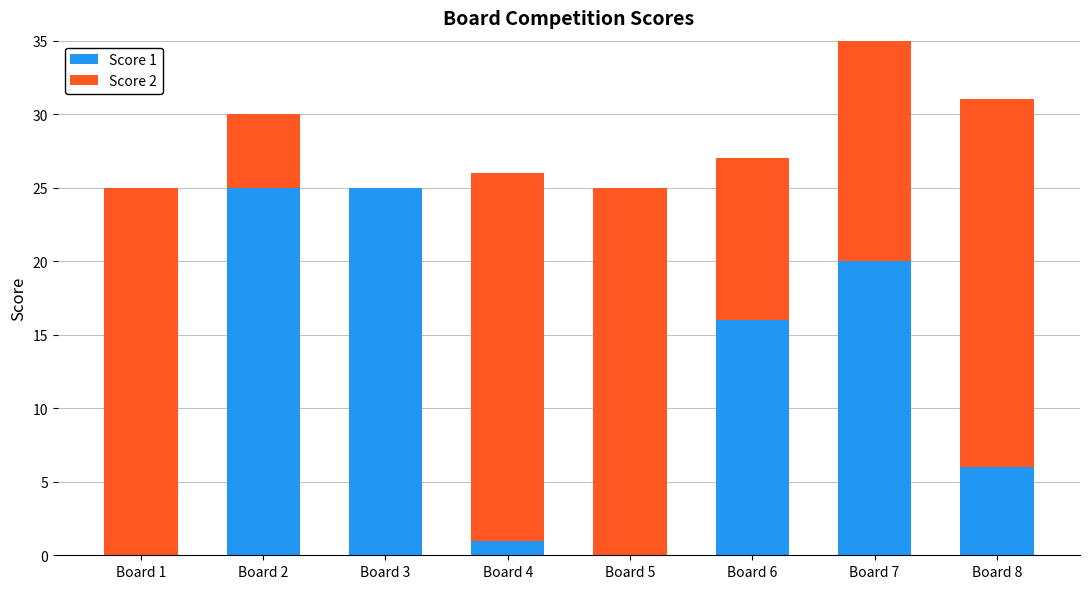

What is the total value across all series at Board 2?

30